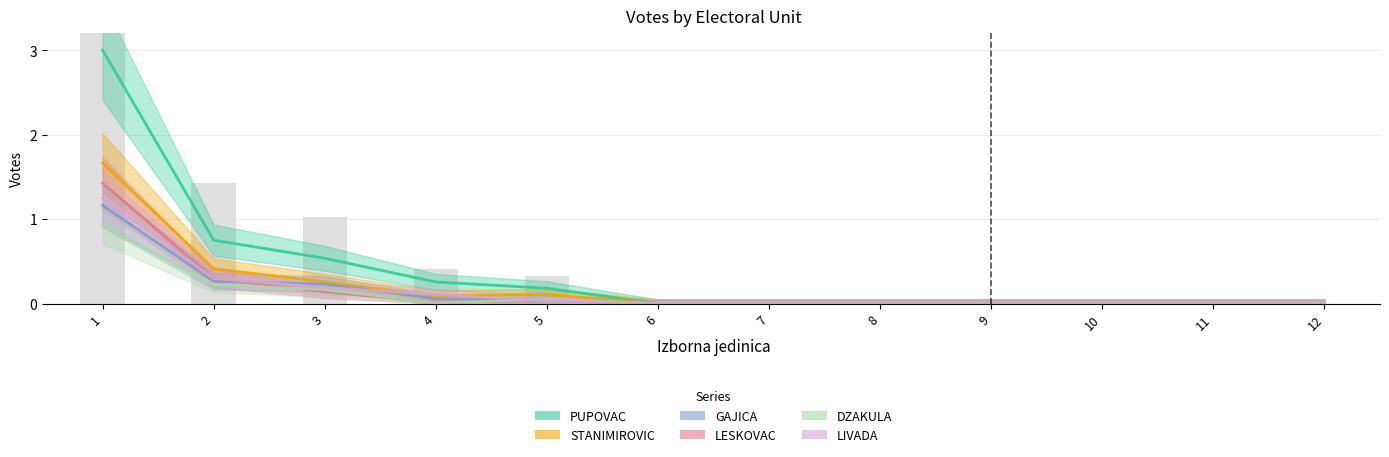

How many distinct data groups are displayed?

6